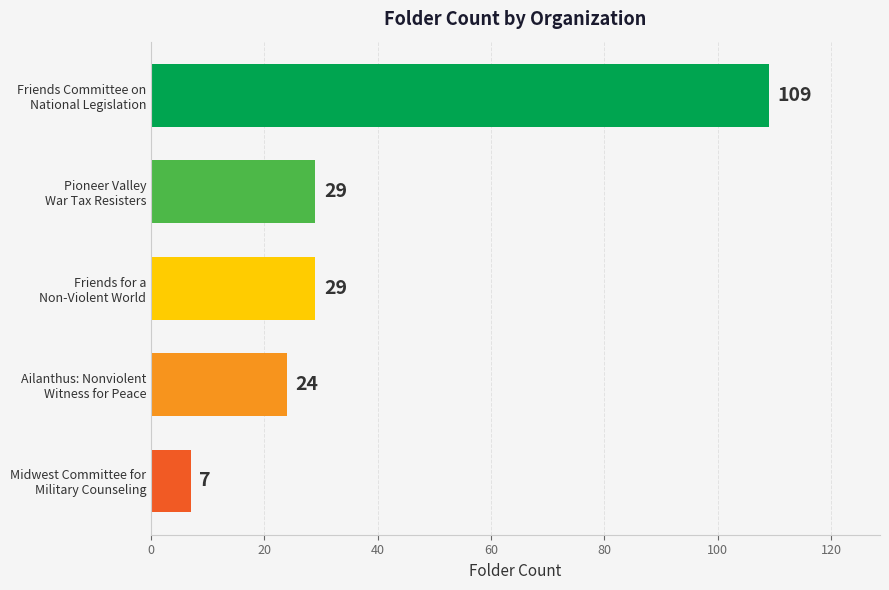

What is the value of the 5th bar from the top?

7